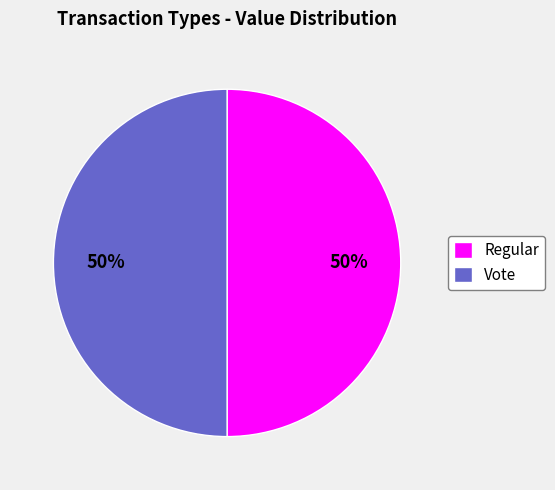

What is the ratio of the value at Vote to the value at Regular?

1.0